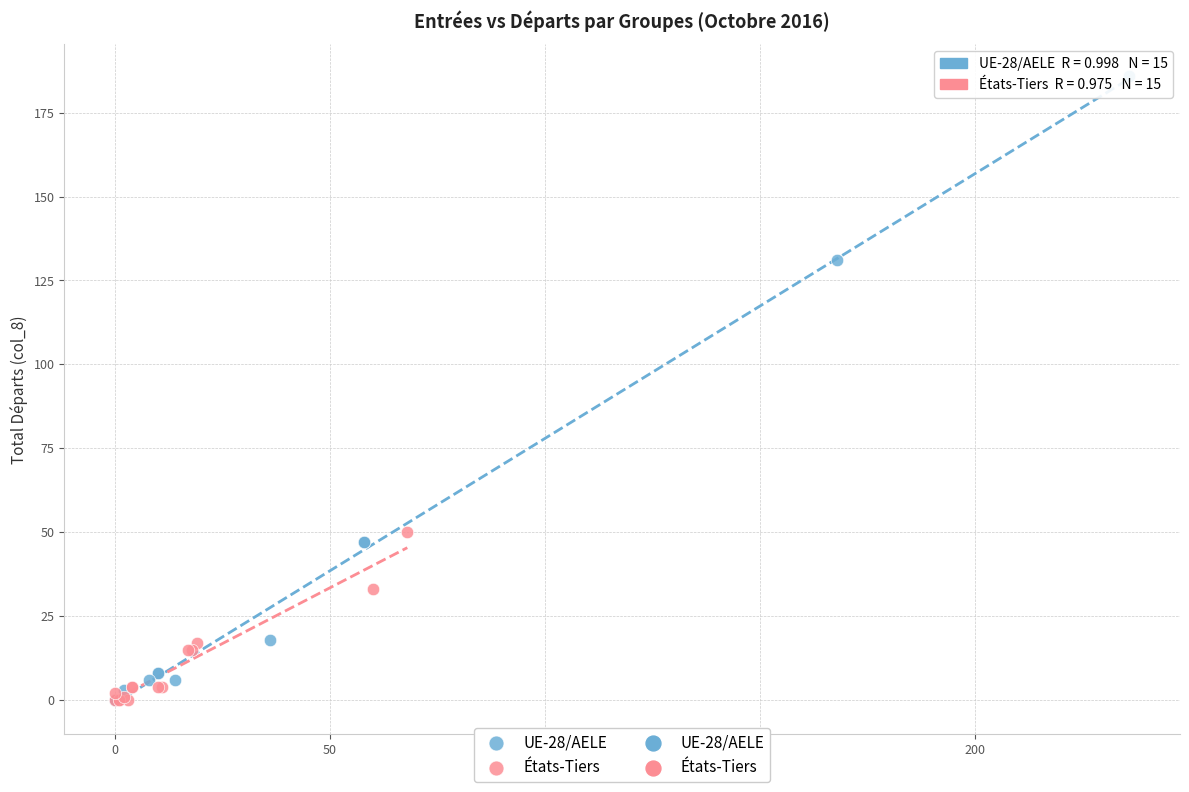

Which series reaches the maximum Y coordinate?

UE-28/AELE